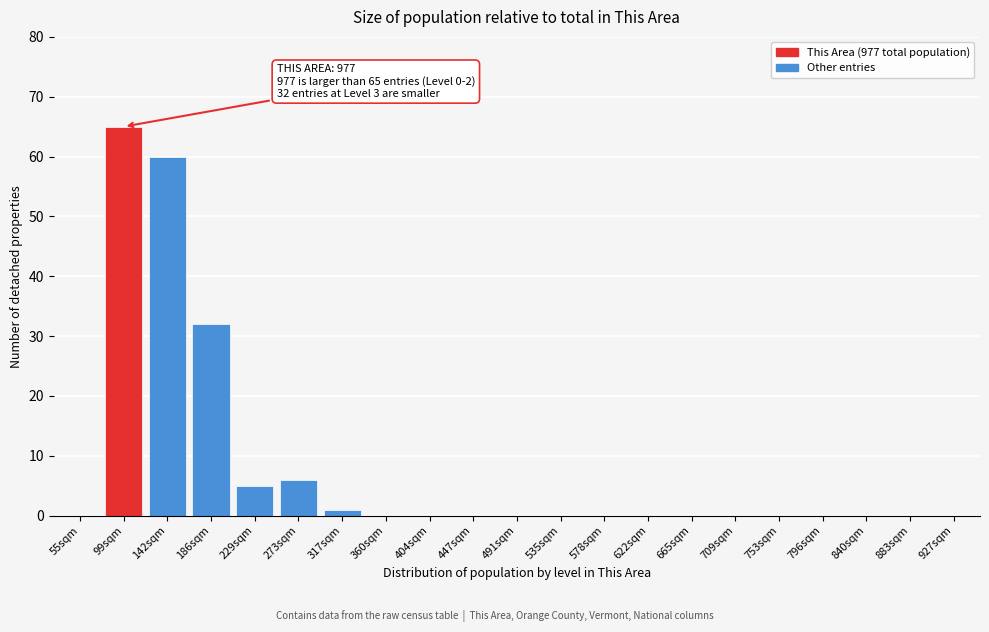

Reading left to right, extract all data points from this chart.

55sqm=0	99sqm=65	142sqm=60	186sqm=32	229sqm=5	273sqm=6	317sqm=1	360sqm=0	404sqm=0	447sqm=0	491sqm=0	535sqm=0	578sqm=0	622sqm=0	665sqm=0	709sqm=0	753sqm=0	796sqm=0	840sqm=0	883sqm=0	927sqm=0